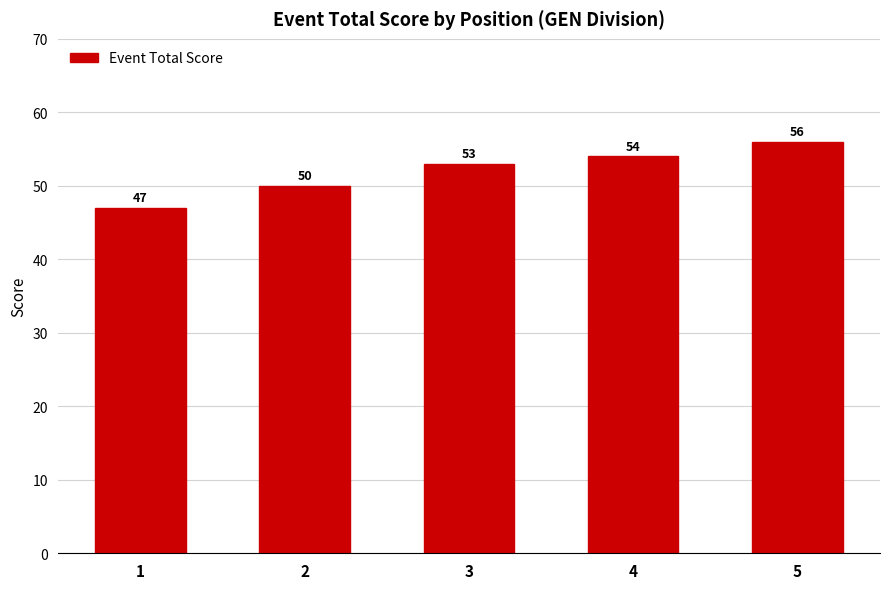

What is the difference between the maximum and second lowest values?

6